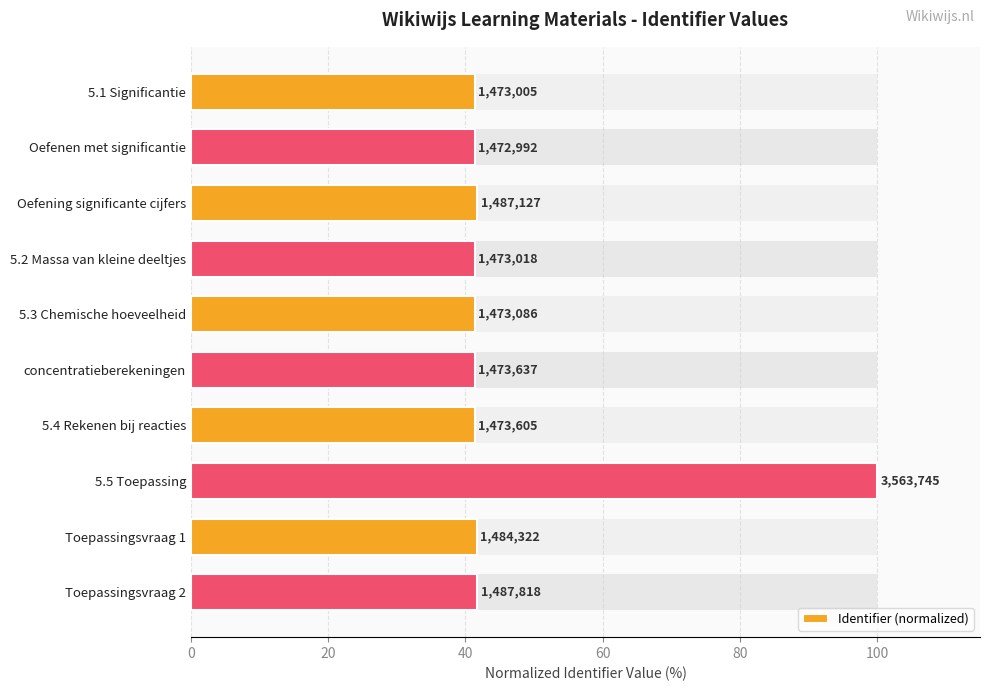

What is the smallest value displayed?

41.3